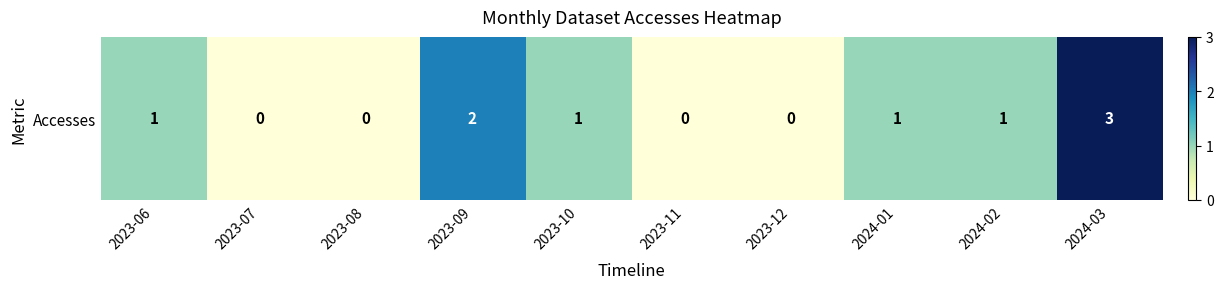

Count the values in the range 0 to 1.

8